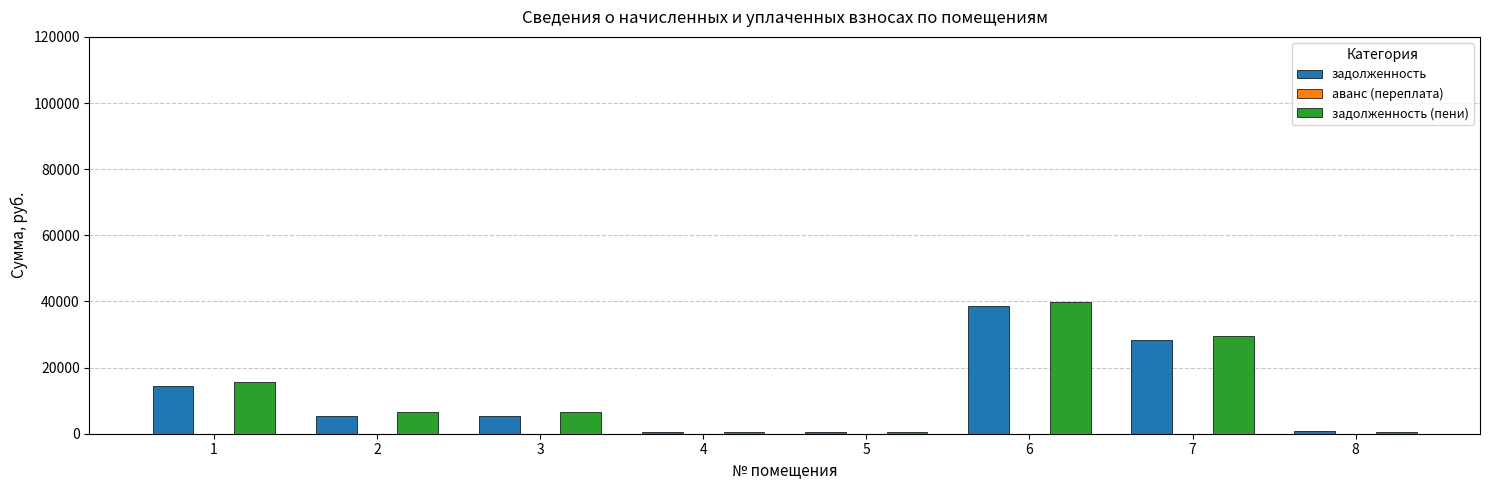

What is the maximum value for задолженность (пени)?

39947.5